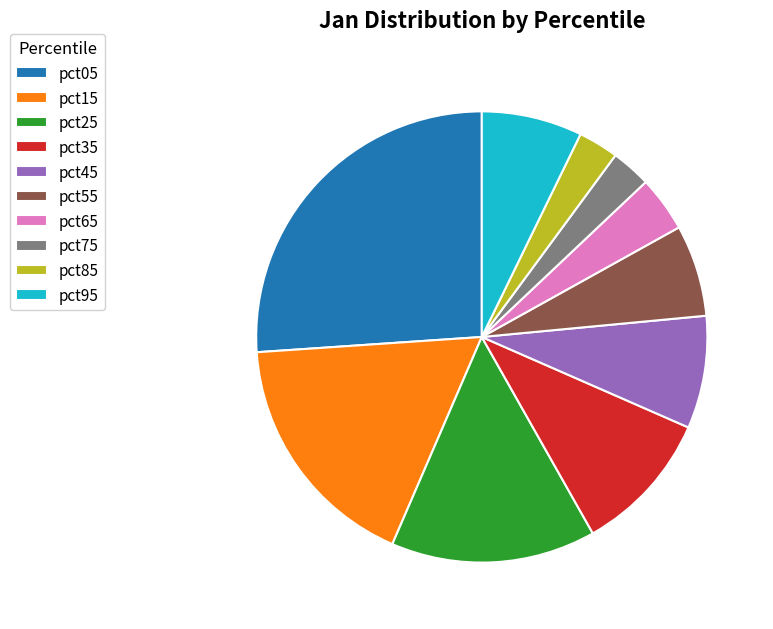

Which slice is the largest?

pct05